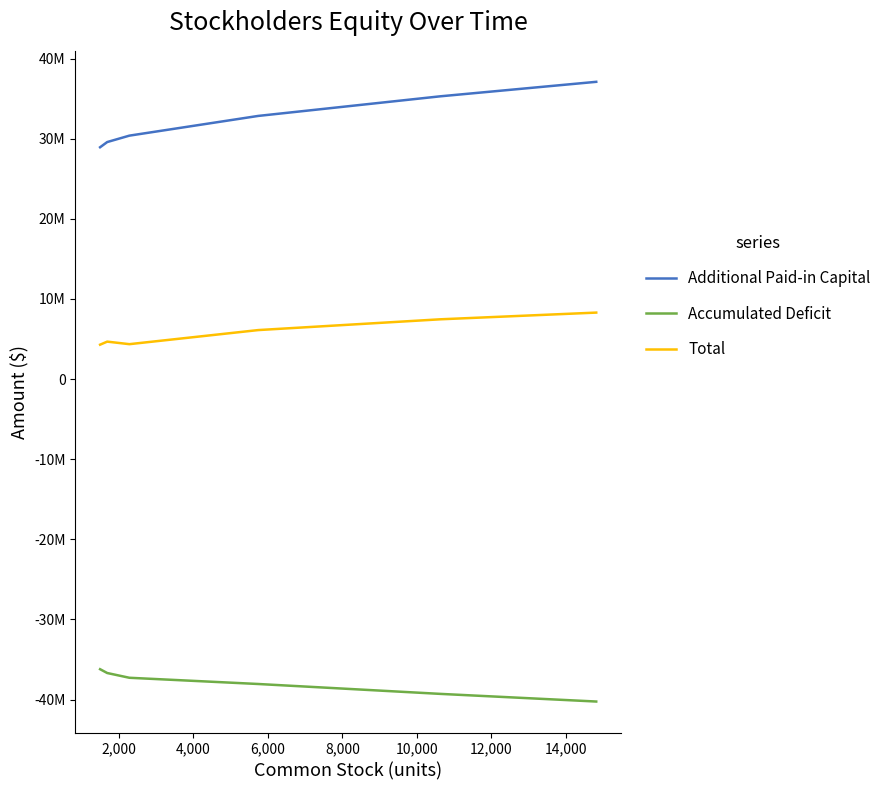

True or false: Accumulated Deficit and Additional Paid-in Capital intersect in this chart.

False